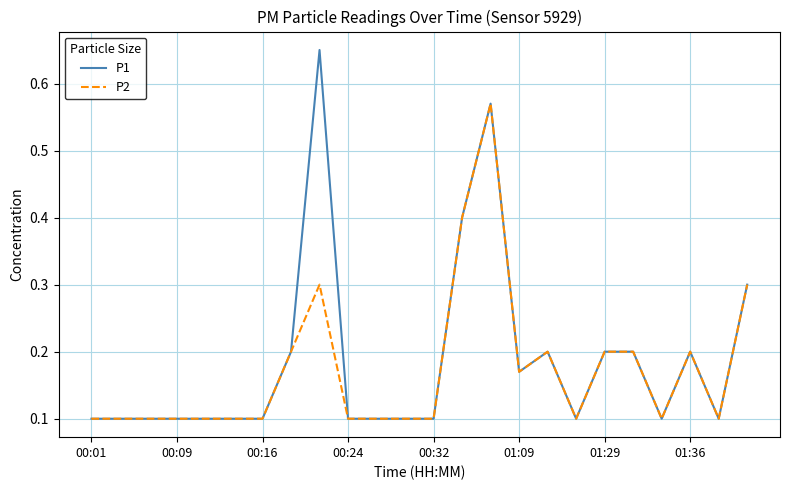

Which series has the largest range (max minus min)?

P1